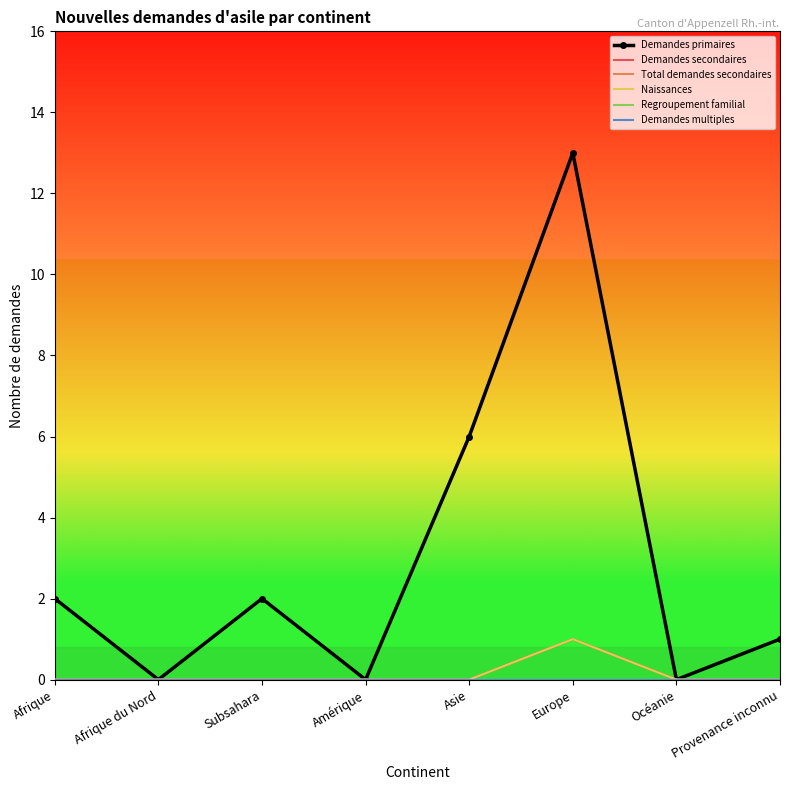

Which has a higher value, Subsahara or Amérique?

Subsahara